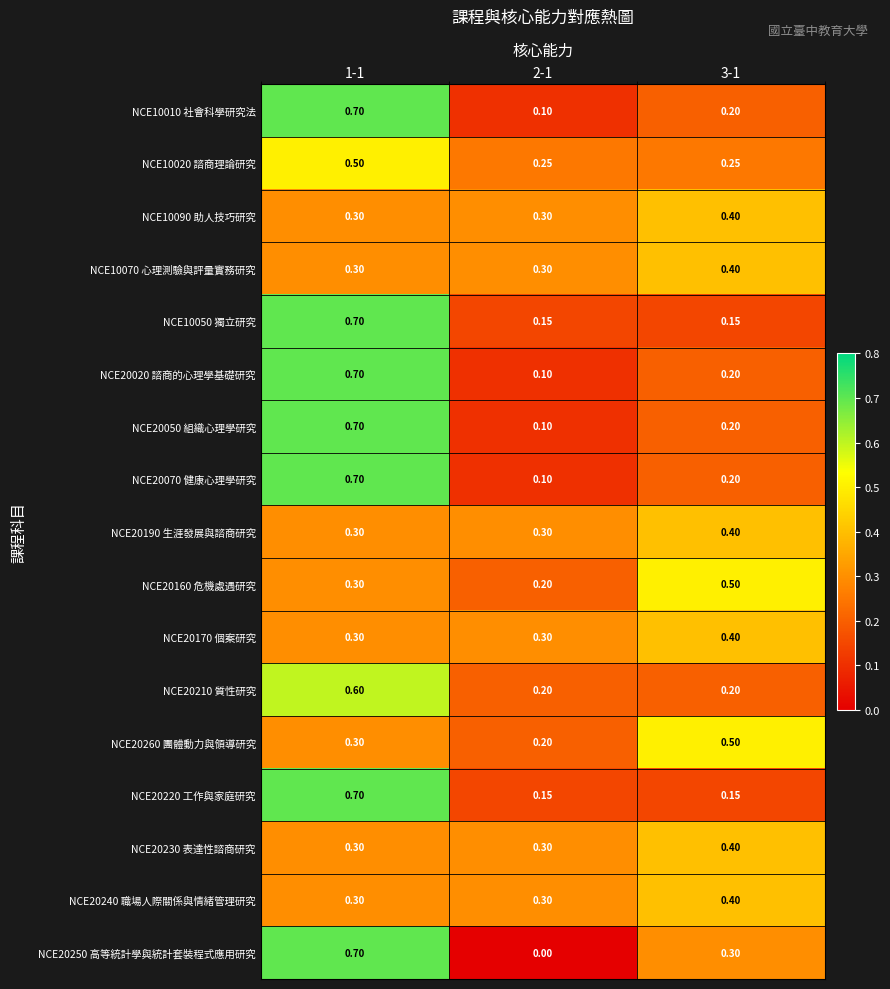

At how many categories does at least one series exceed 0?

3